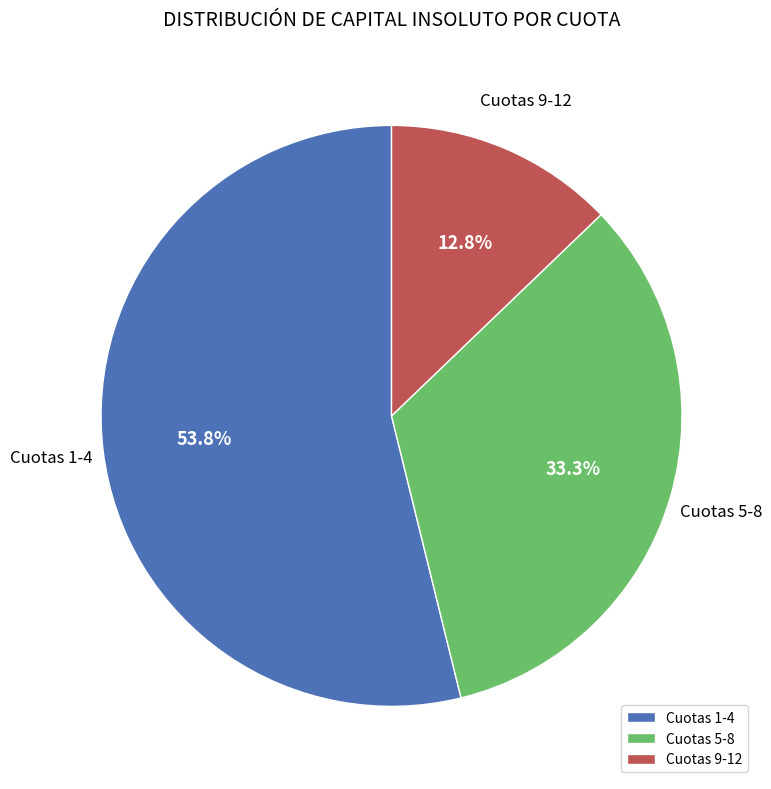

Between Cuotas 9-12 and Cuotas 5-8, which is larger?

Cuotas 5-8